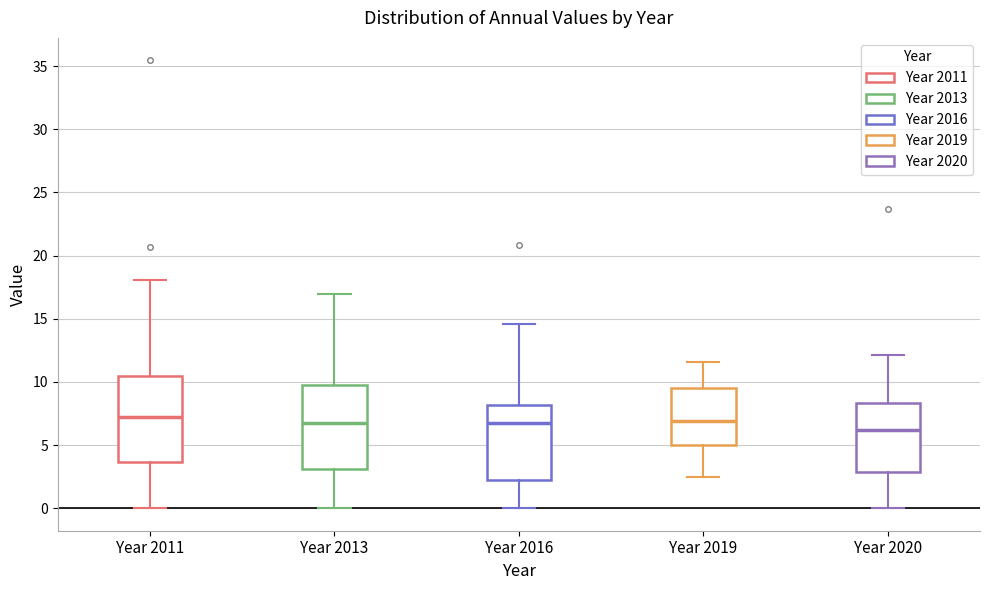

Where is the lower edge of the box for Year 2016 on the y-axis? The values are not printed on the chart, so give them approximately, as read against the axis.

2.5